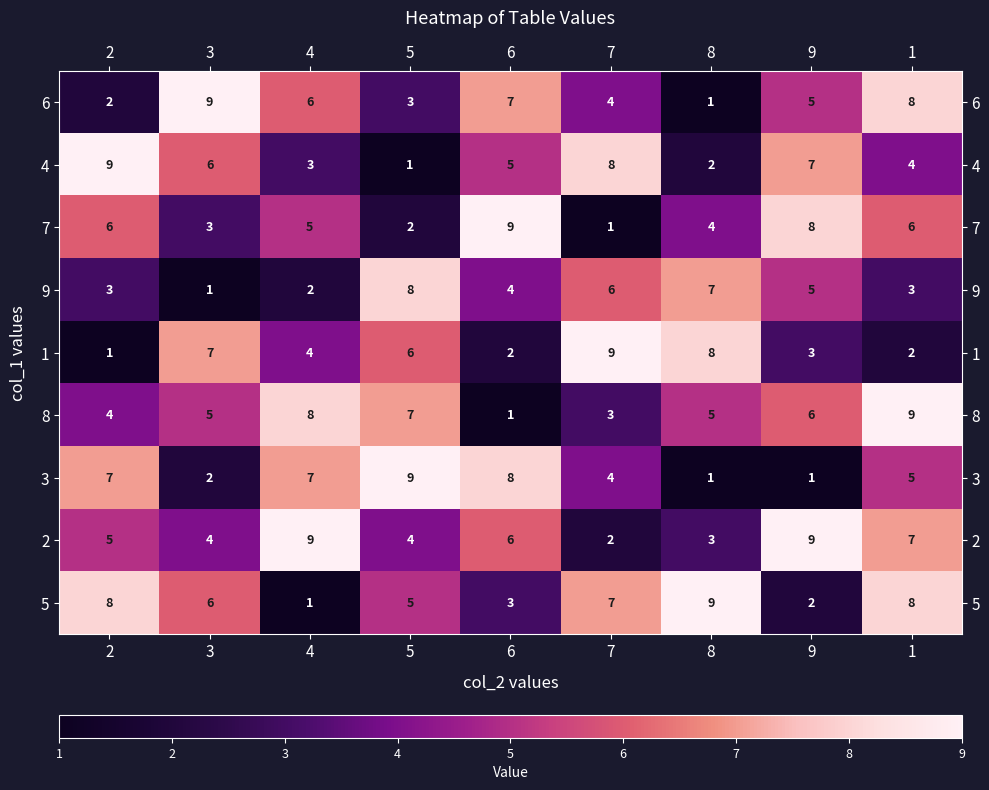

What is the approximate value of 1 at 5?

6